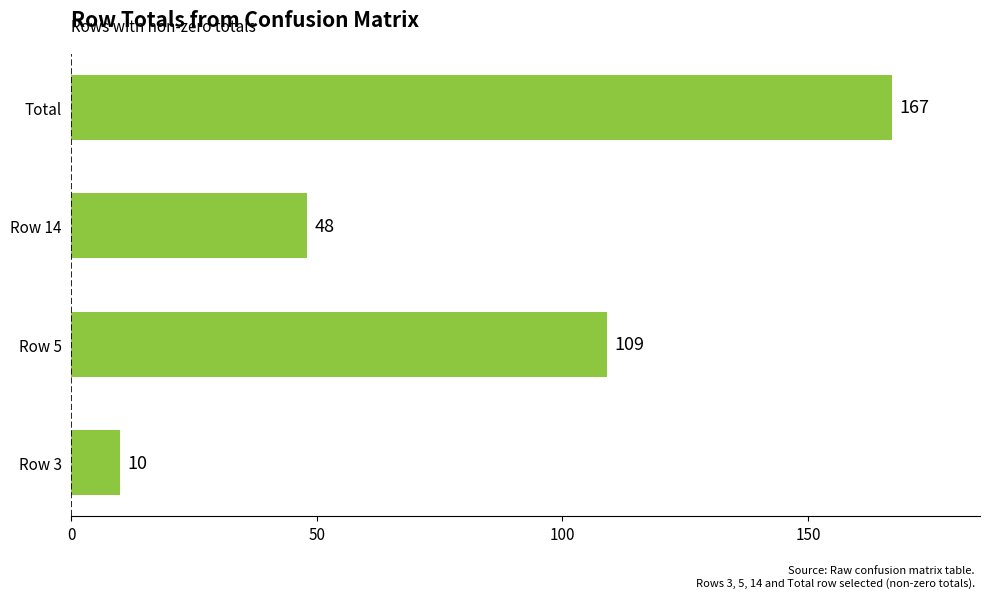

Reading bottom to top, what are all the values shown in this chart?

10	109	48	167